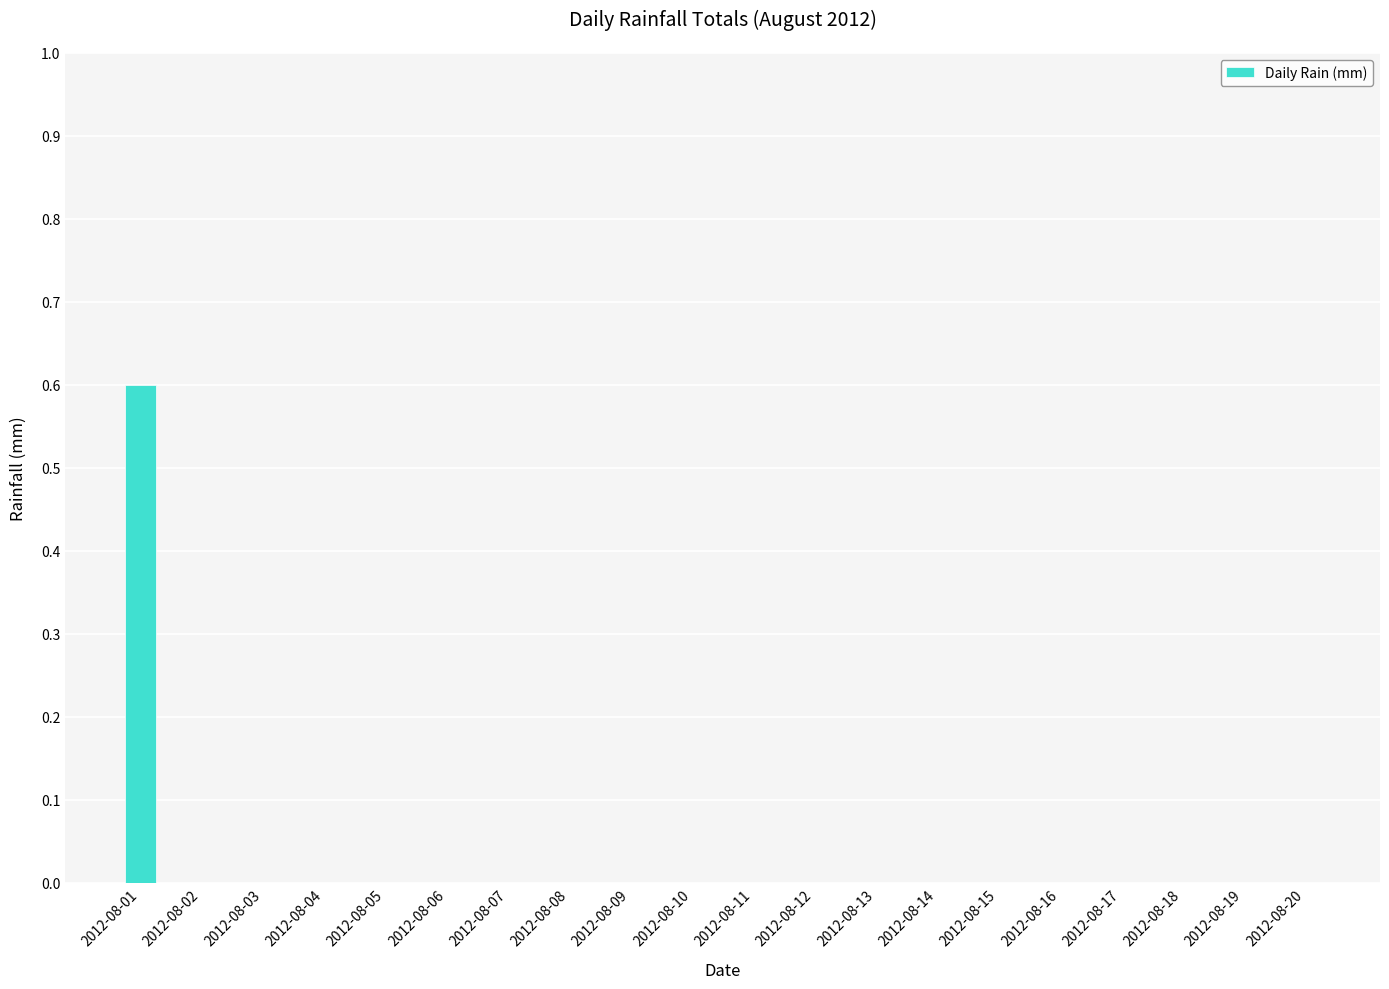

Are the bars horizontal?

No